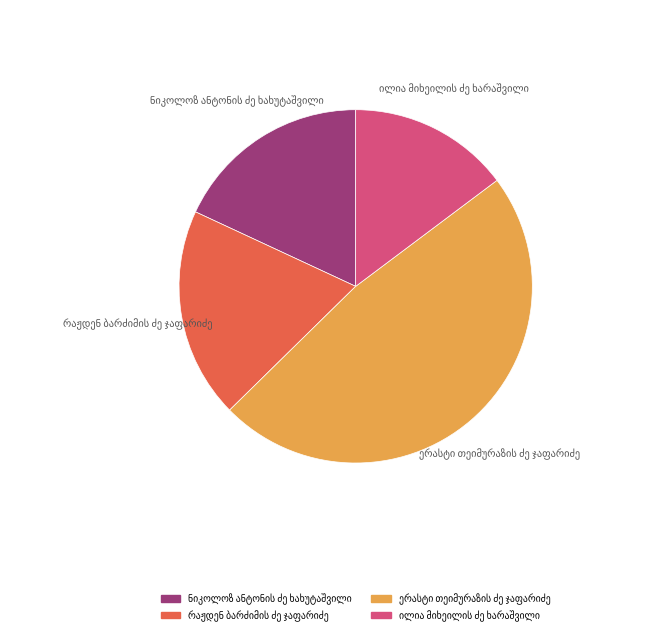

To the nearest percent, what is the difference between the largest and smallest slice percentages?

33%